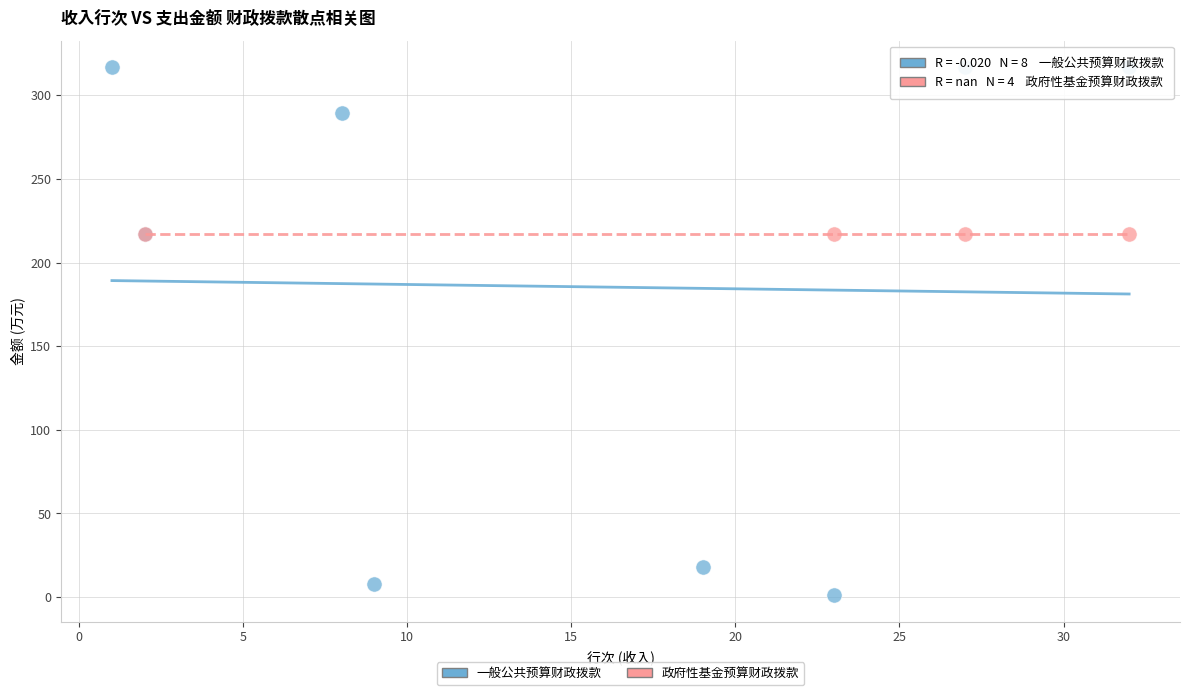

Which series contains the highest Y value?

一般公共预算财政拨款